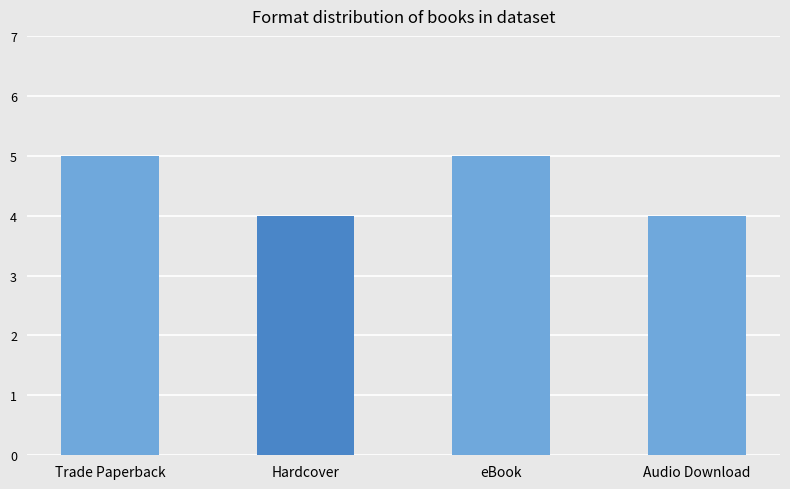

Which has a higher value, eBook or Audio Download?

eBook